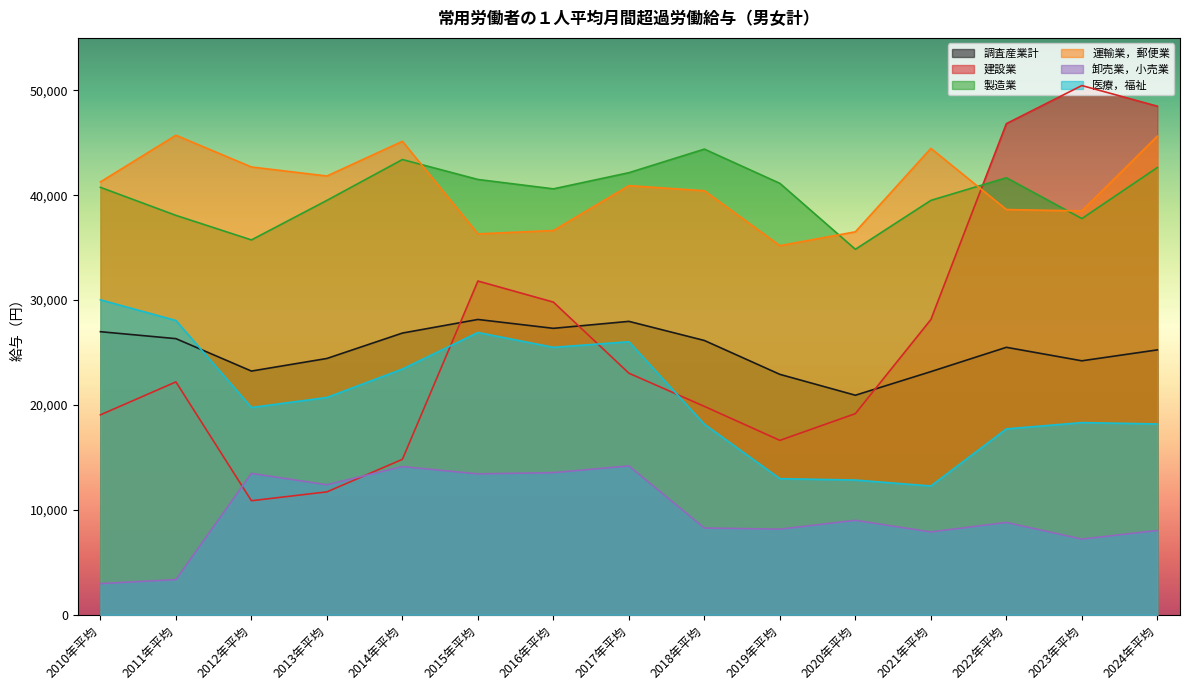

List the labels in order of 建設業 value, largest first.

2023年平均, 2024年平均, 2022年平均, 2015年平均, 2016年平均, 2021年平均, 2017年平均, 2011年平均, 2018年平均, 2020年平均, 2010年平均, 2019年平均, 2014年平均, 2013年平均, 2012年平均